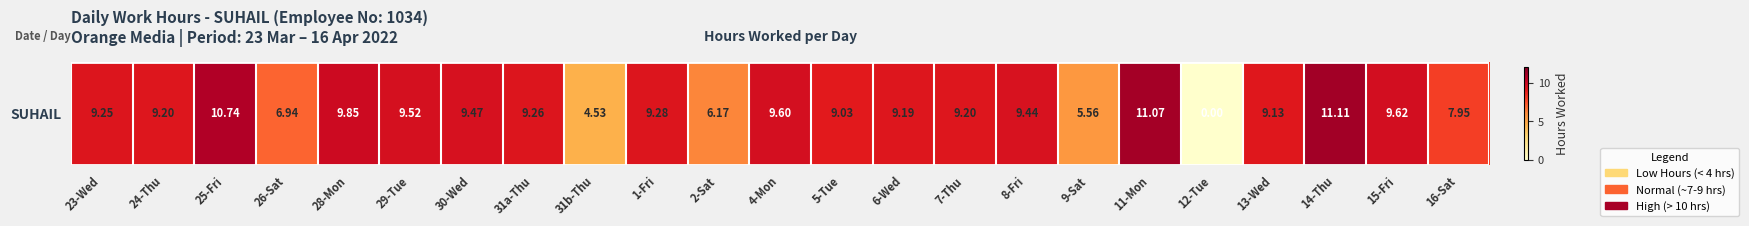

How many values are below 9?

6